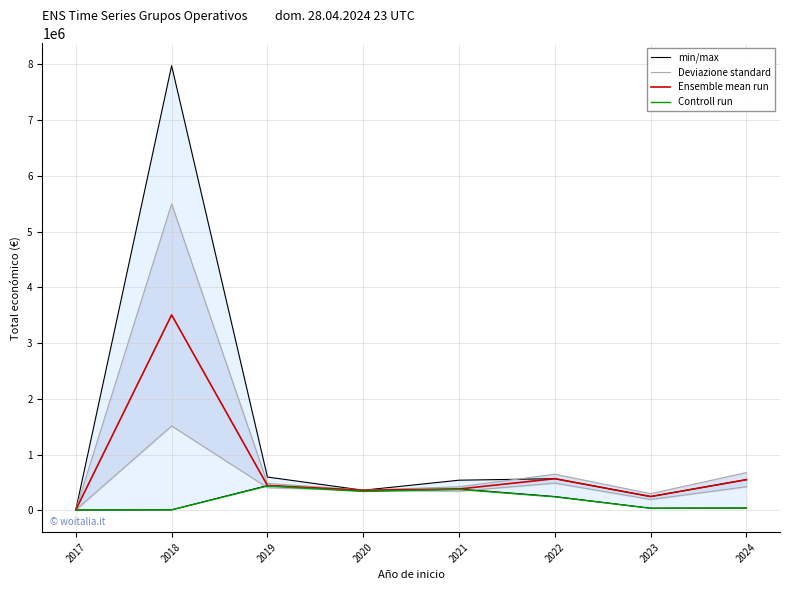

The Ensemble mean run series shows 385549.0 at 2021. True or false?

True